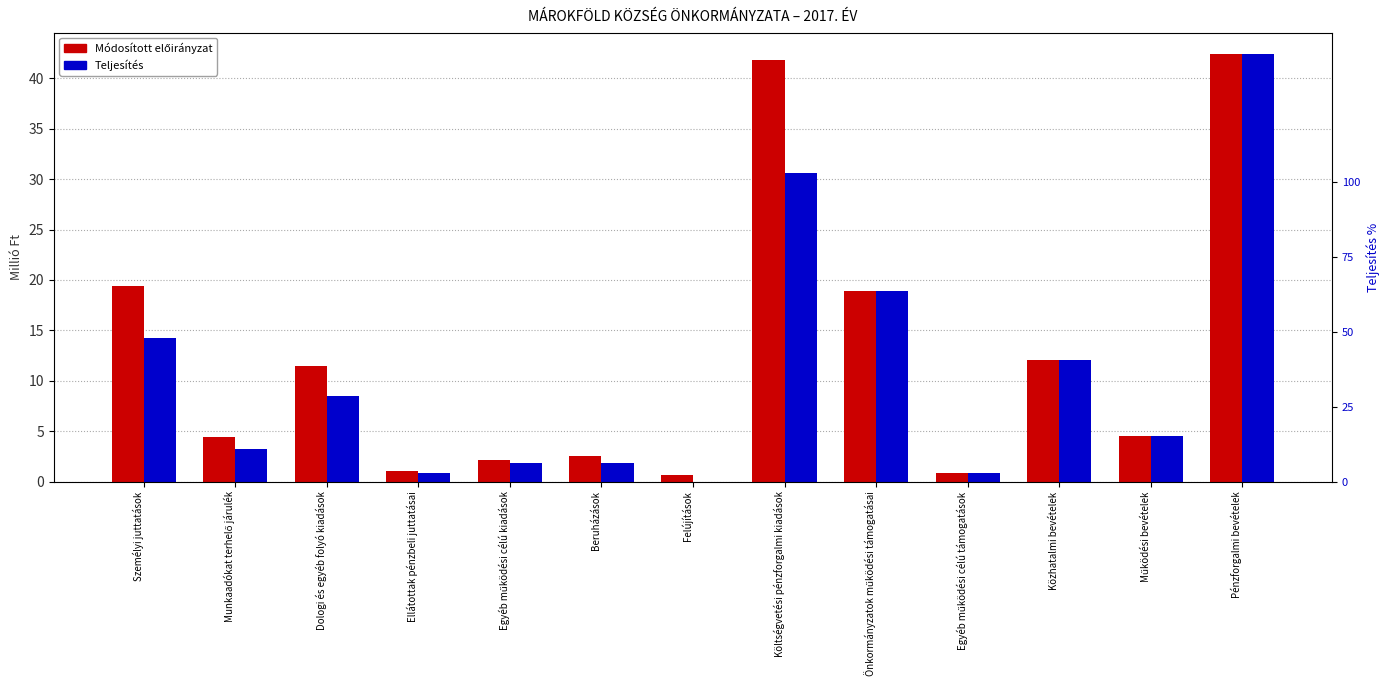

What is the difference between the maximum and minimum values in the Módosított előirányzat series?

41.8